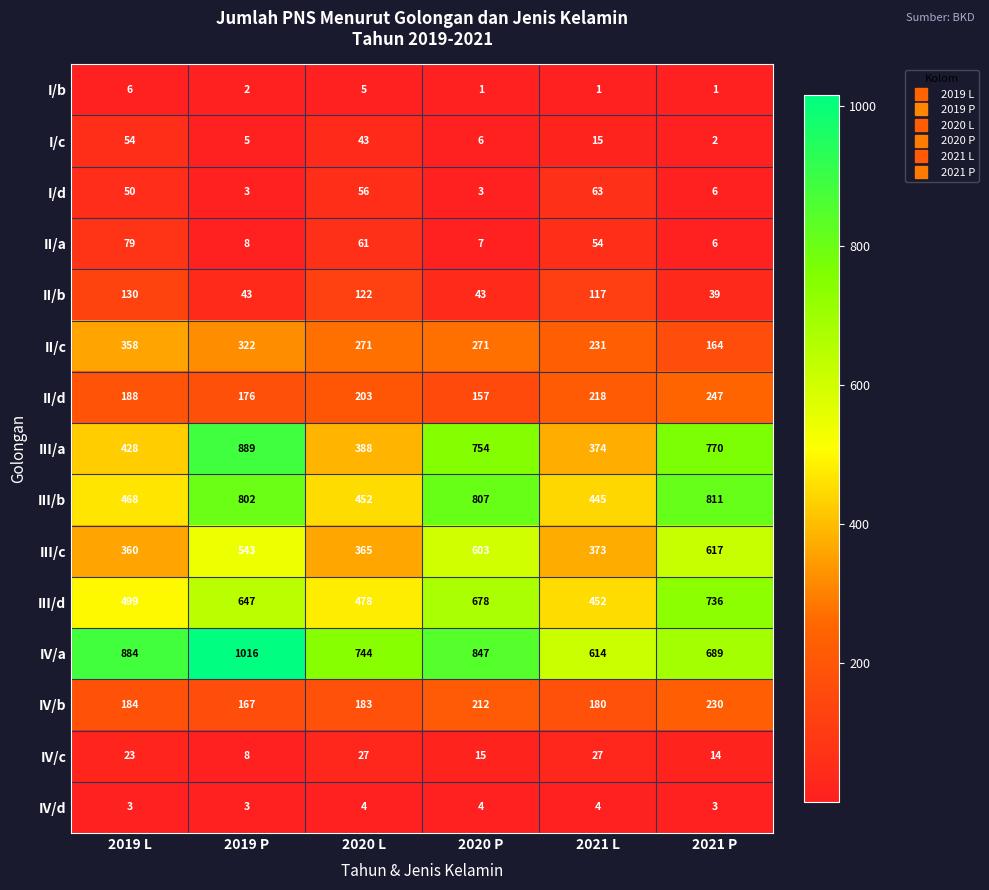

What is the highest value of the II/b series?

130